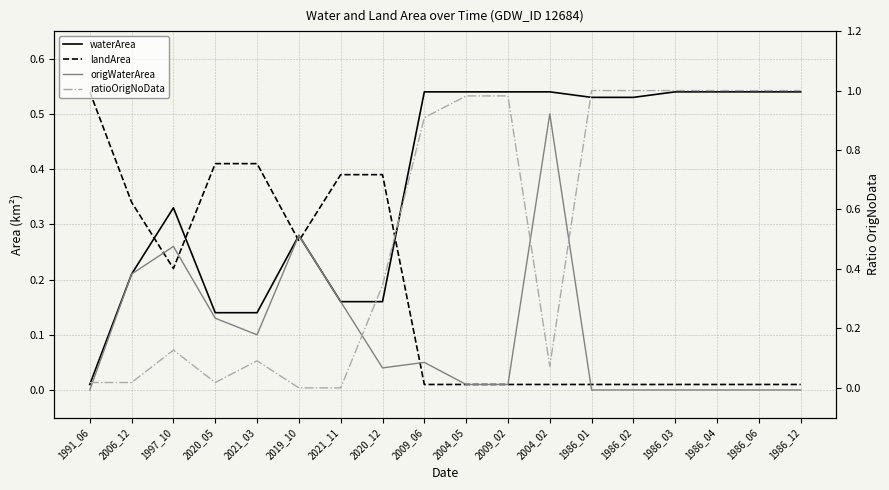

What are all the series names shown in the legend?

waterArea, landArea, origWaterArea, ratioOrigNoData